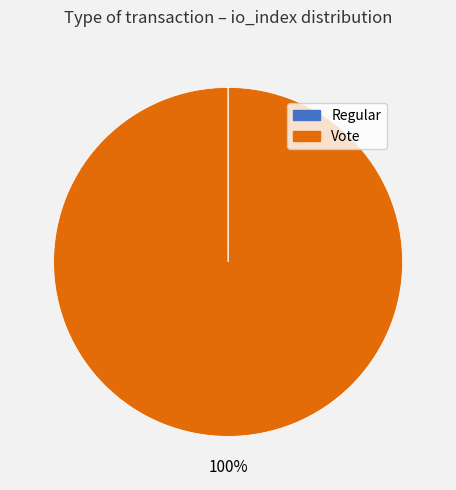

Does Vote account for over 50% of the chart?

Yes